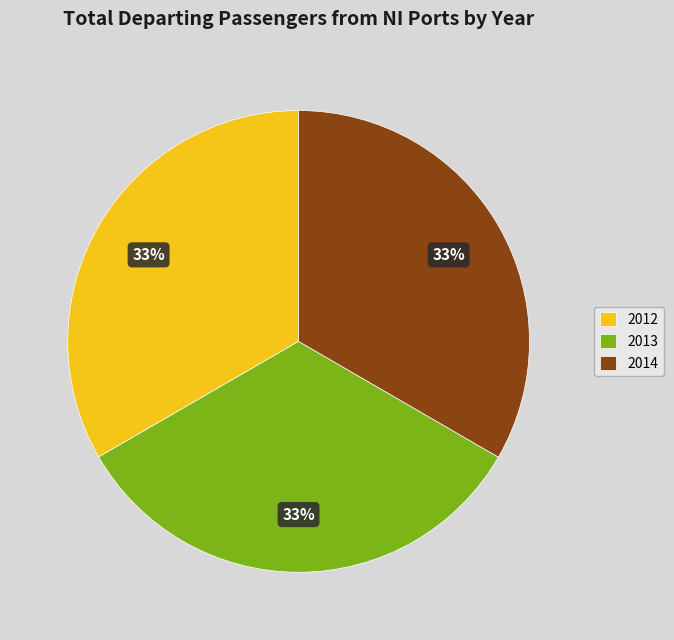

To the nearest percent, what is the combined percentage of 2013 and 2014?

67%